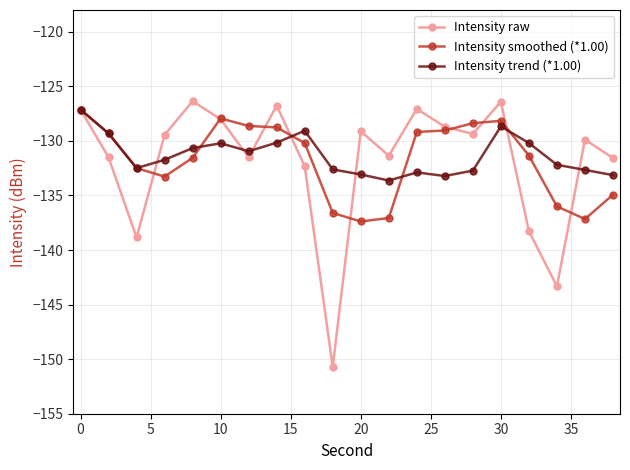

How many interior local peaks does the Intensity raw series have?

6